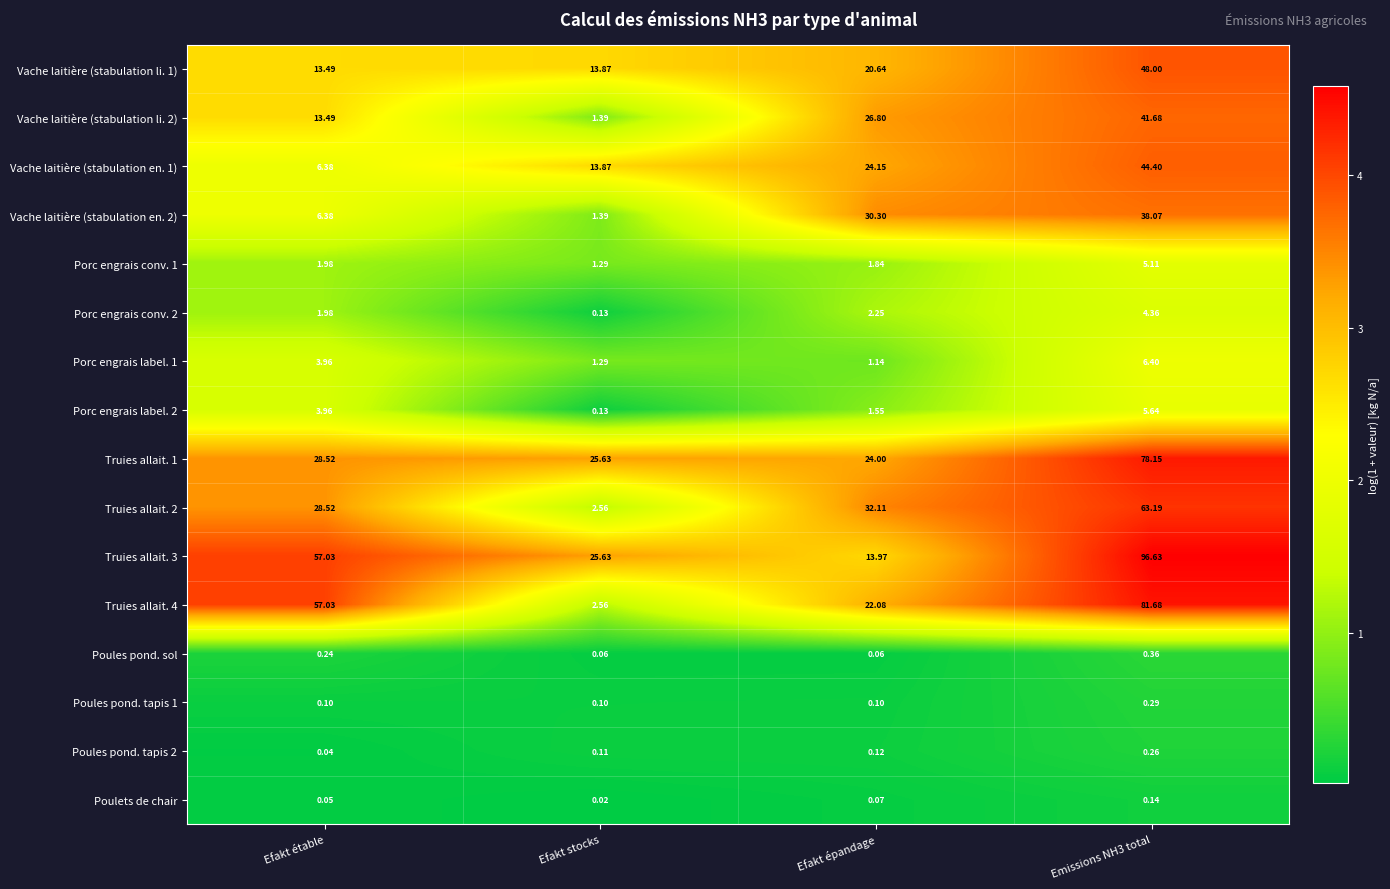

At which label is Vache laitière (stabulation li. 2) closest to 21?

Efakt épandage